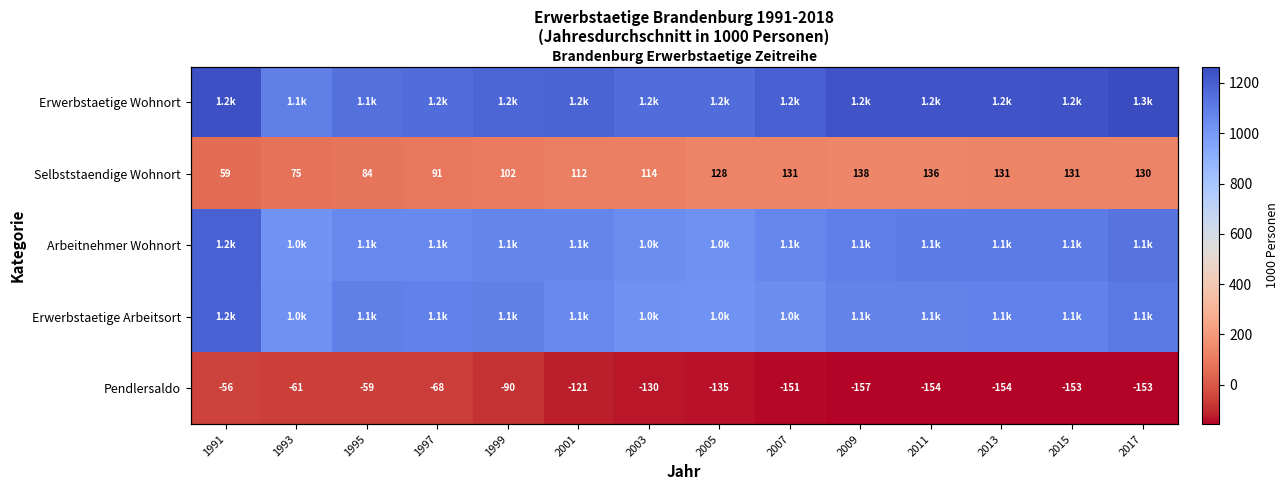

Where does the Arbeitnehmer Wohnort series first go above 1075?

1991